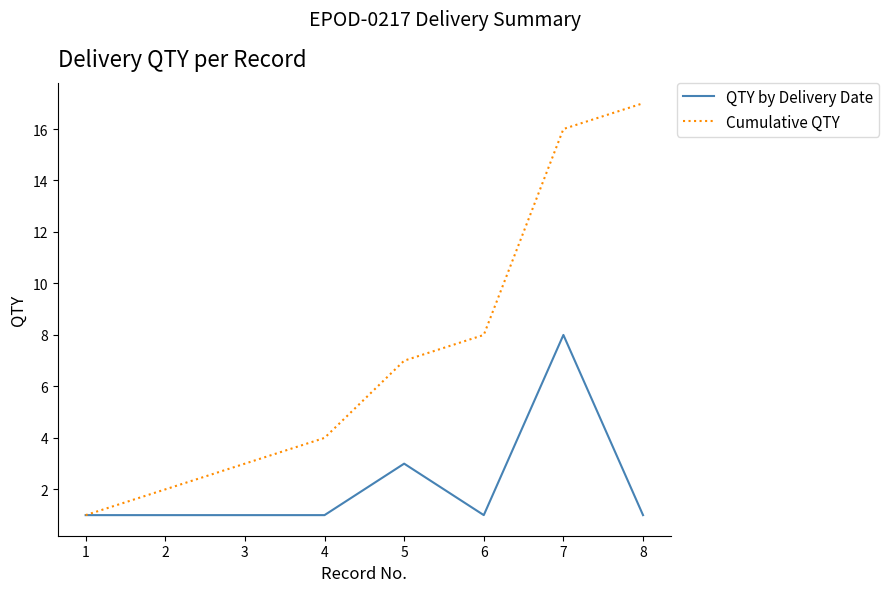

What is the maximum value shown in the chart?

17